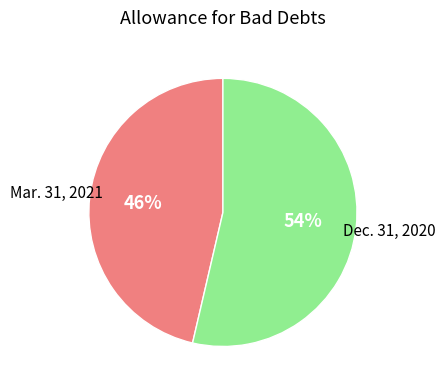

Rank the categories by value from highest to lowest.

Dec. 31, 2020, Mar. 31, 2021